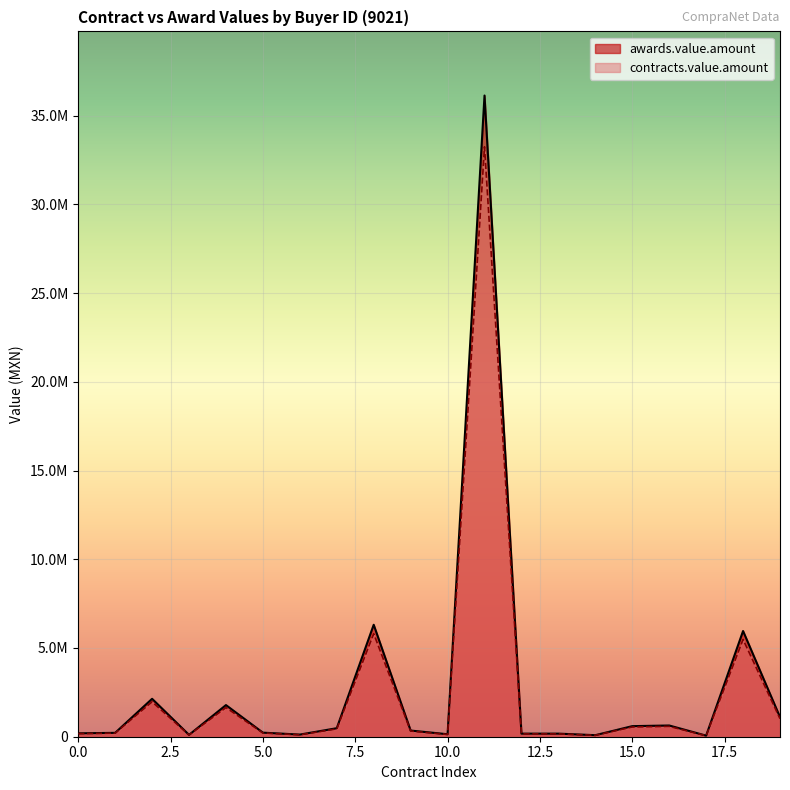

True or false: awards.value.amount has a value of 2137030.8 at 9021.

True